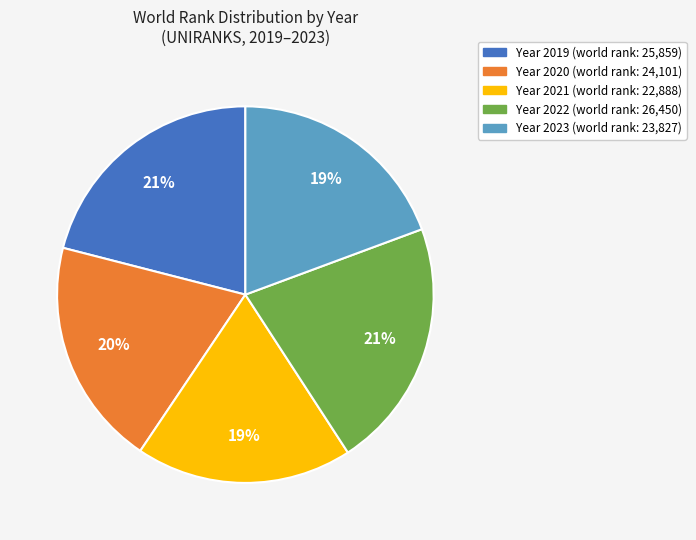

To the nearest percent, what is the average slice percentage?

20%